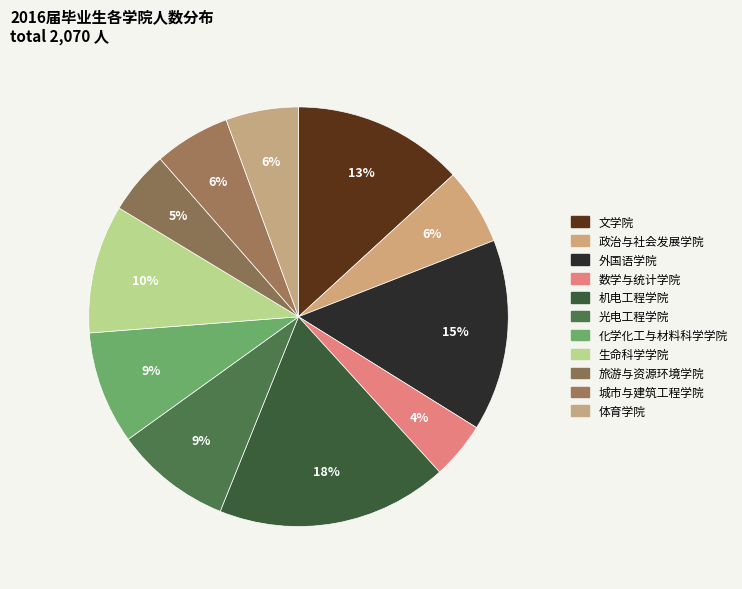

Does 机电工程学院 represent more than half of the total?

No